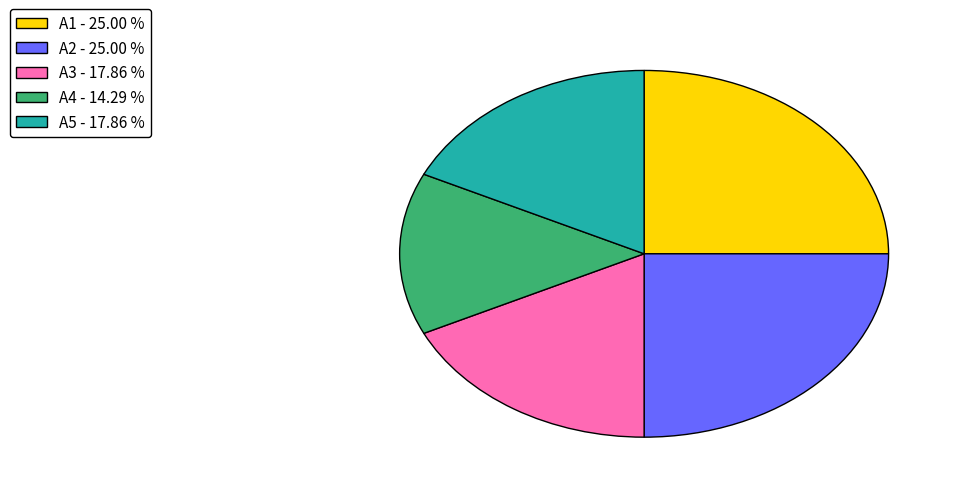

Is there any slice that represents more than half of the pie?

No